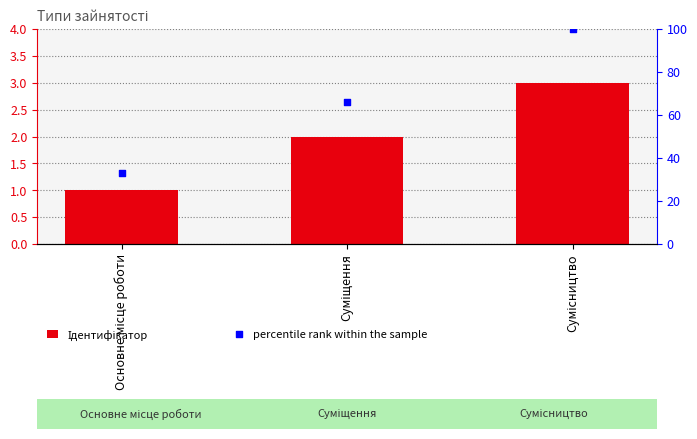

Which series reaches the minimum Y coordinate?

Ідентифікатор